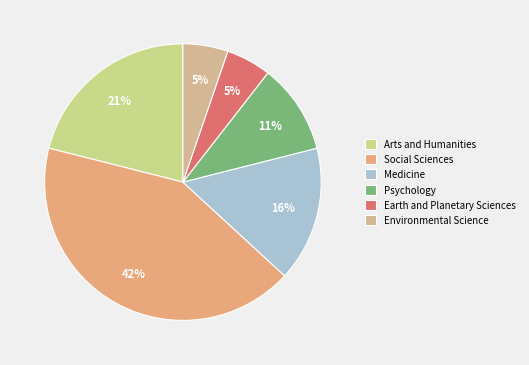

To the nearest percent, what percentage of the pie is Environmental Science?

5%